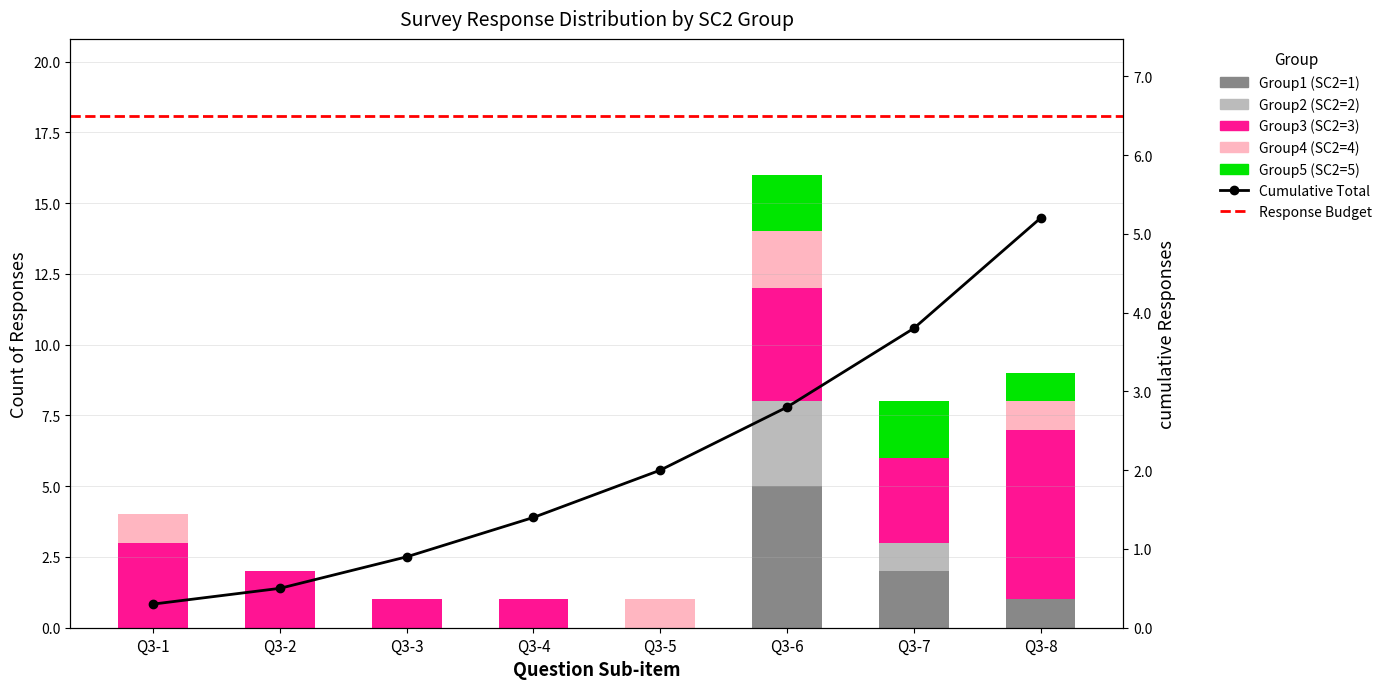

Which series has the largest range (max minus min)?

Group3 (SC2=3)